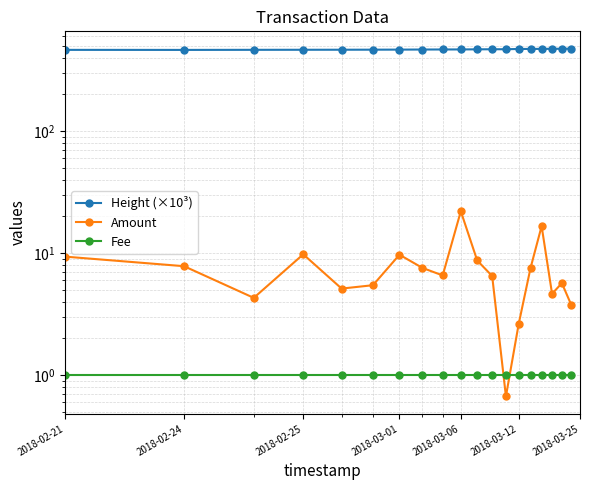

At 2018-03-01, list the series in order from smallest to largest.

Fee, Amount, Height (×10³)